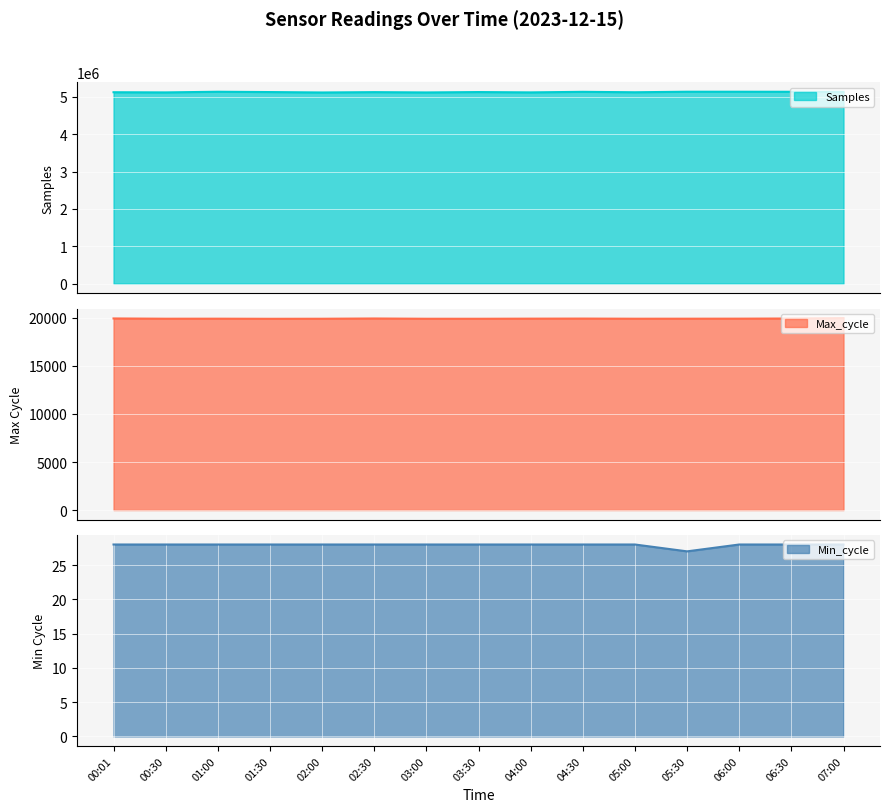

The value of Max_cycle at 04:30 is 29033. True or false?

False